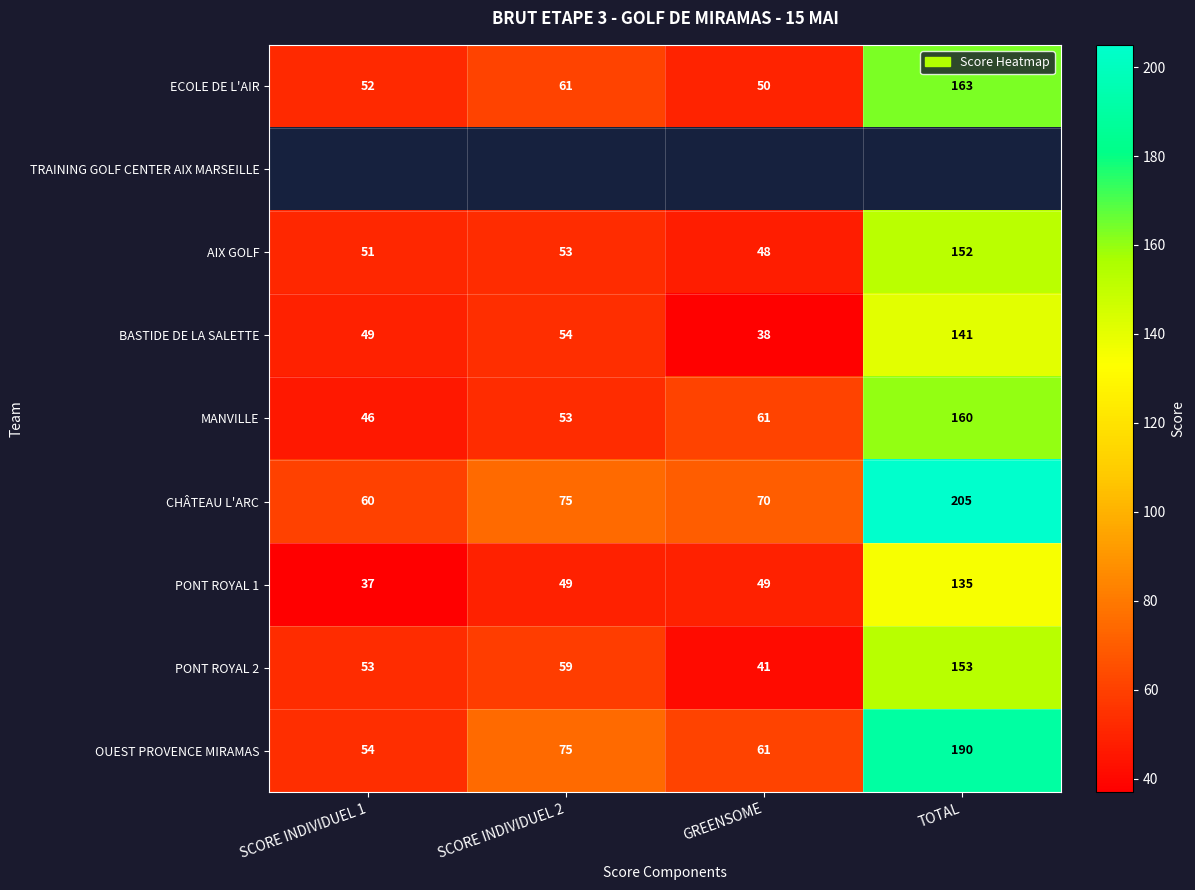

At which label does PONT ROYAL 1 reach its peak?

TOTAL